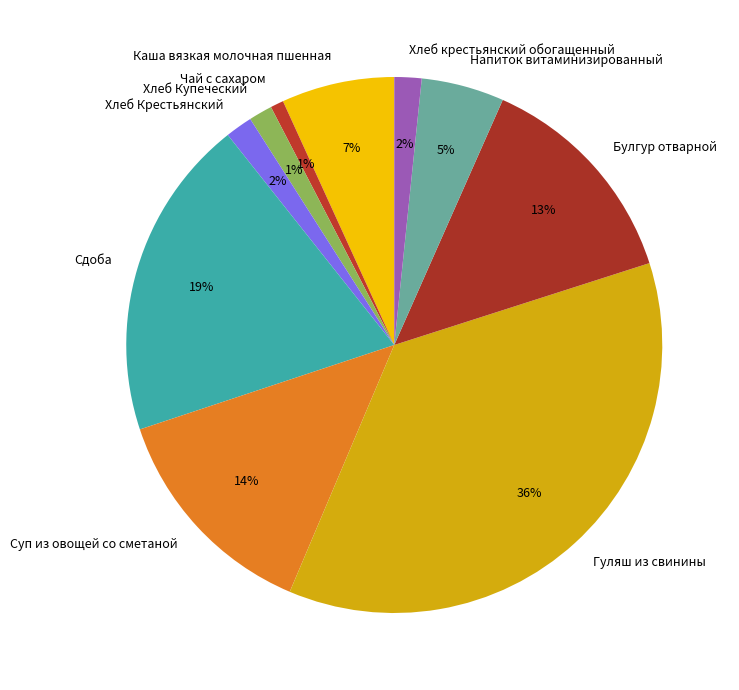

What is the largest slice in the pie chart?

Гуляш из свинины